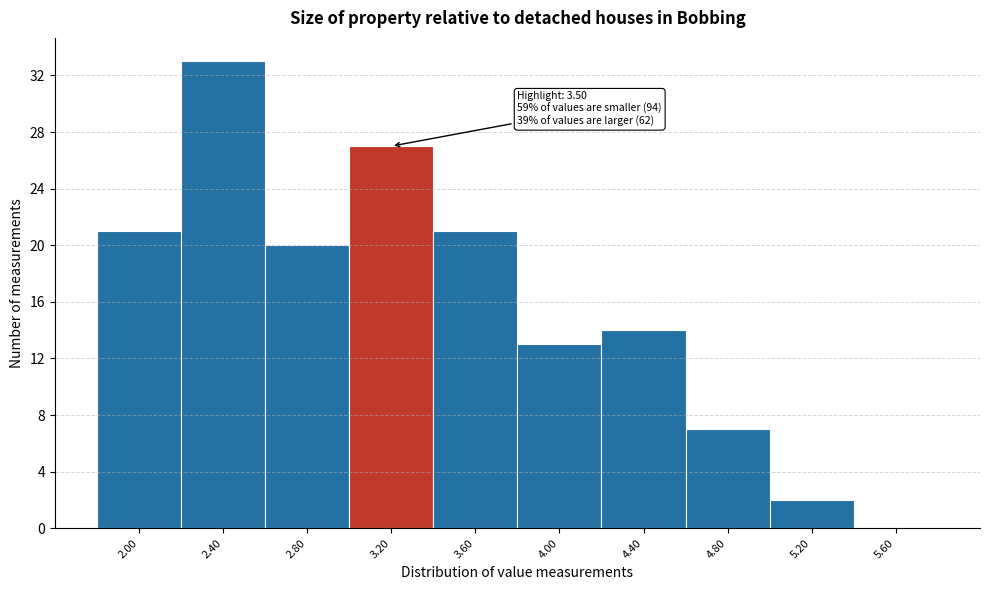

Reading left to right, list all the values displayed in this chart.

2.00=21	2.40=33	2.80=20	3.20=27	3.60=21	4.00=13	4.40=14	4.80=7	5.20=2	5.60=0